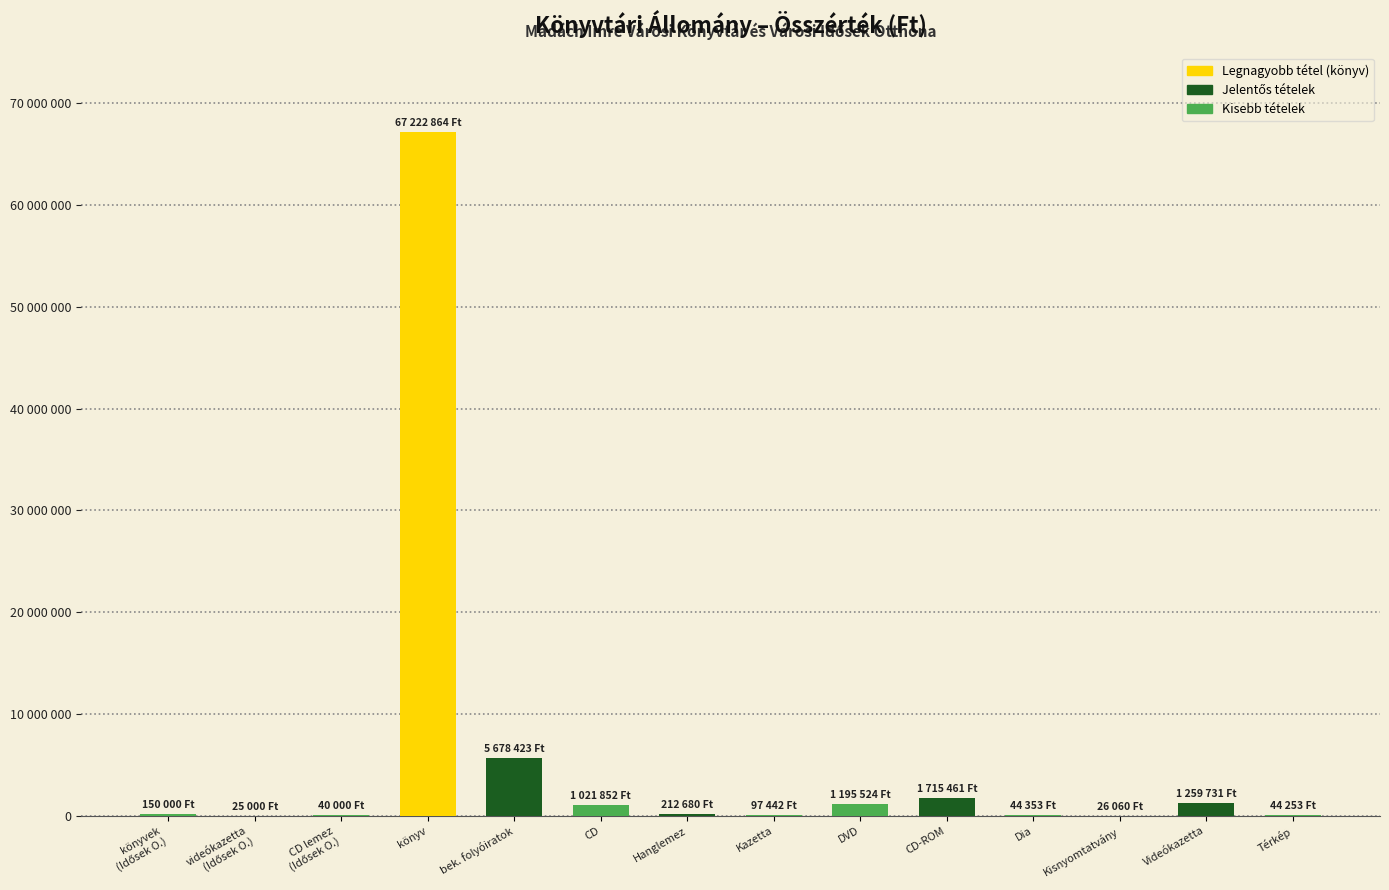

What is the average value?

5623832